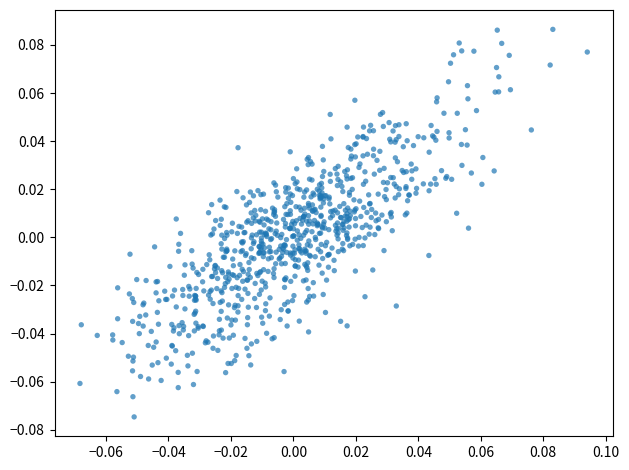

How many points are shown in the scatter plot?

800